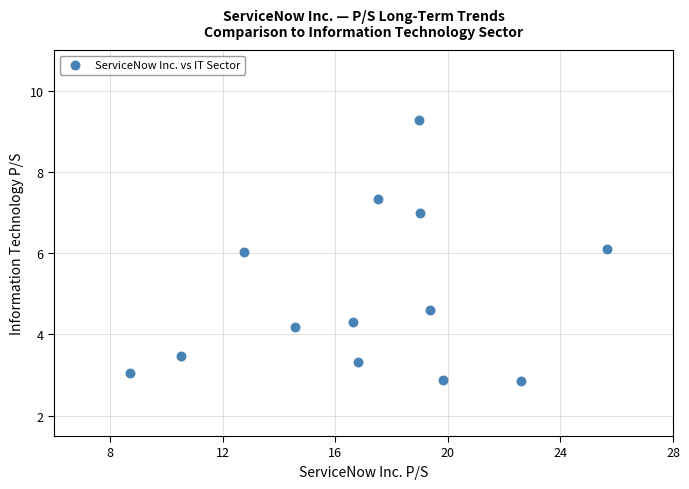

What is the range of Y values (max minus min)?

6.4